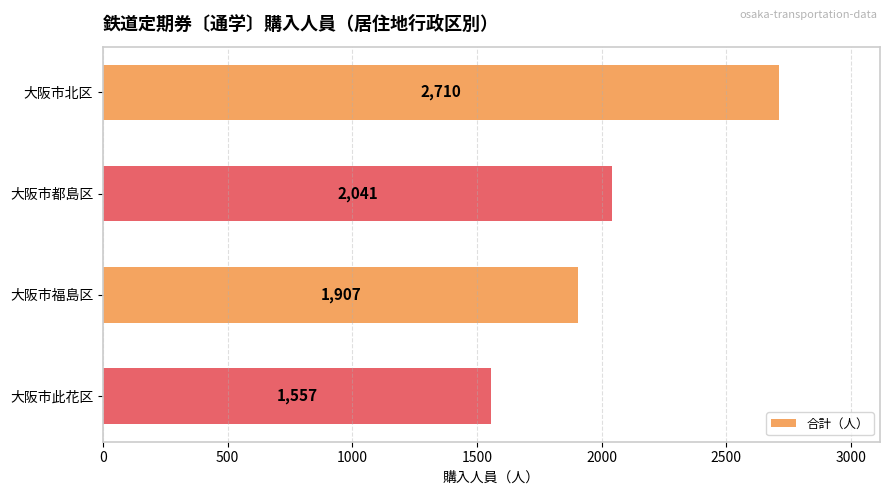

The chart shows a value of 1907 at 大阪市福島区. True or false?

True